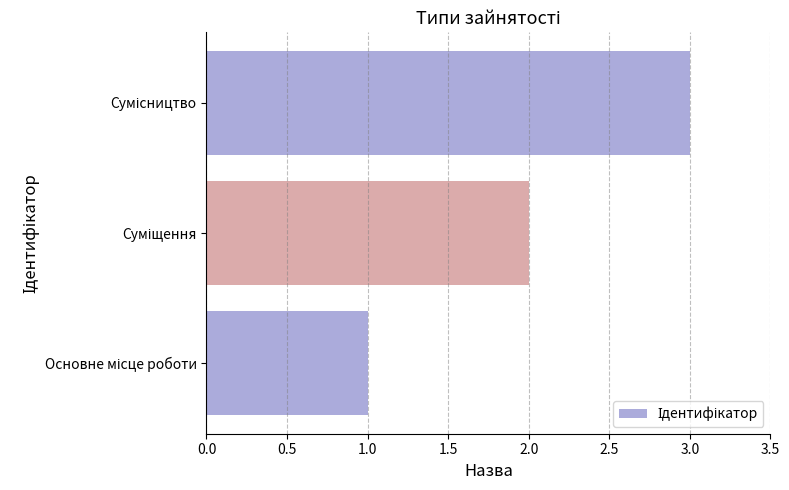

What is the greatest value displayed?

3